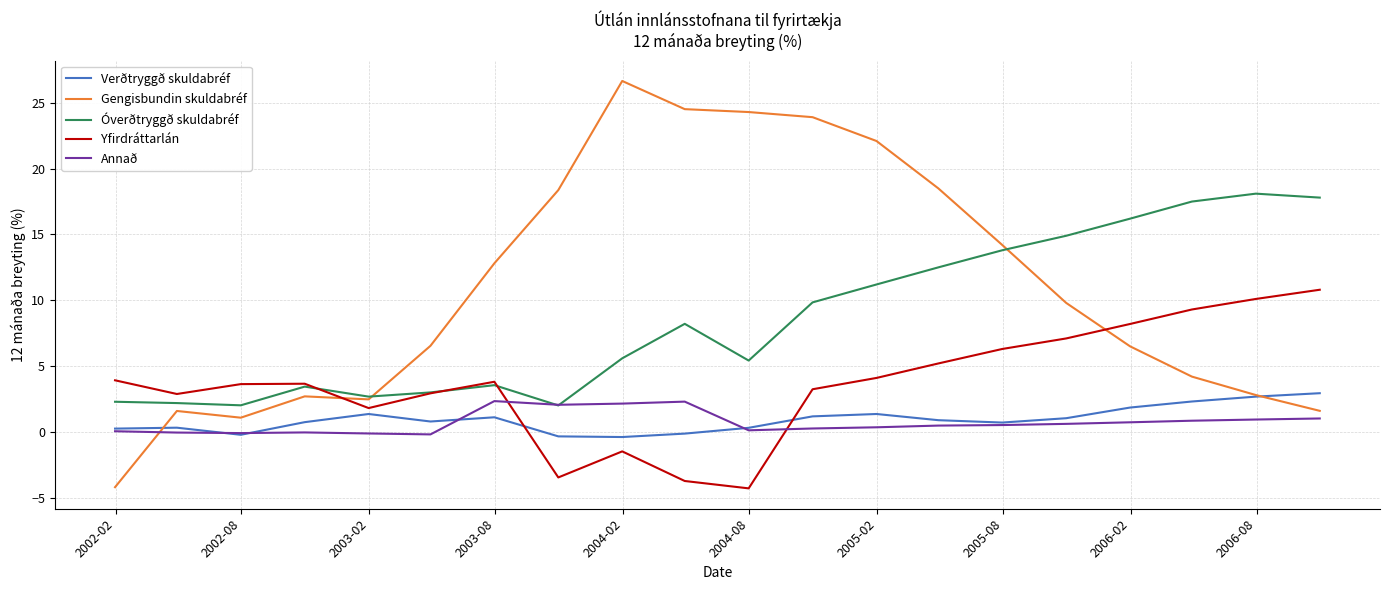

What is the lowest value of the Gengisbundin skuldabréf series?

-4.2